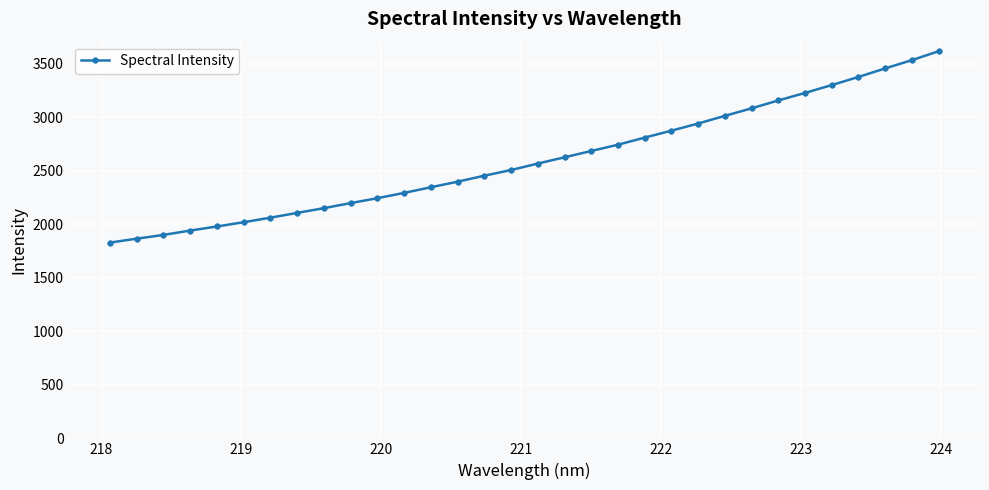

What is the value of the 12th point from the left?

2293.1